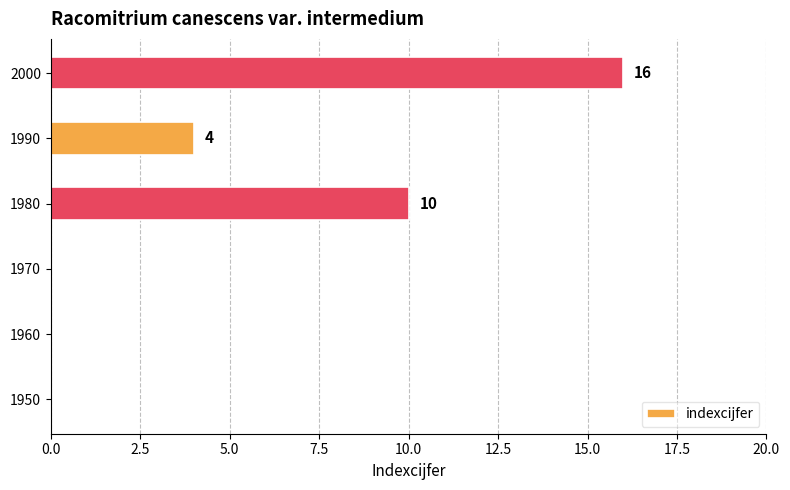

What is the sum of the values at 1990 and 1950?

4